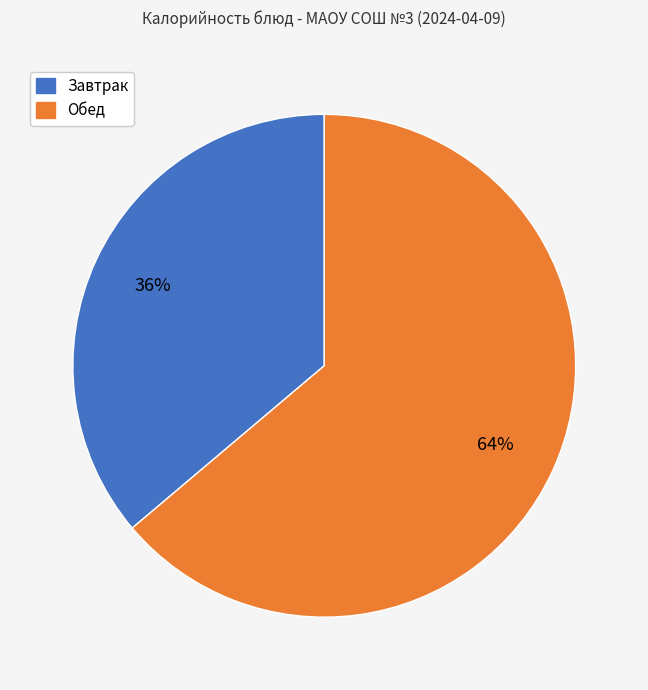

To the nearest percent, what is the average slice percentage?

50%